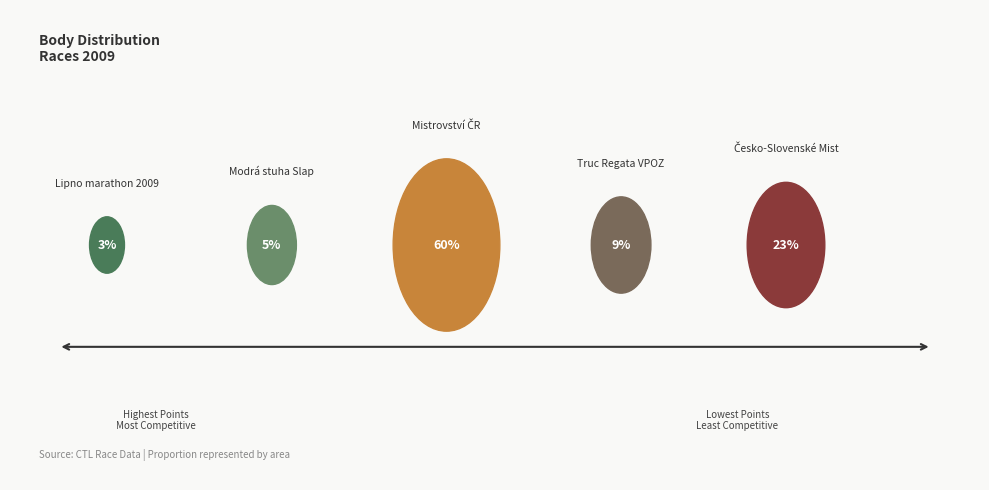

The Truc Regata VPOZ slice represents 21% of the pie. True or false?

False